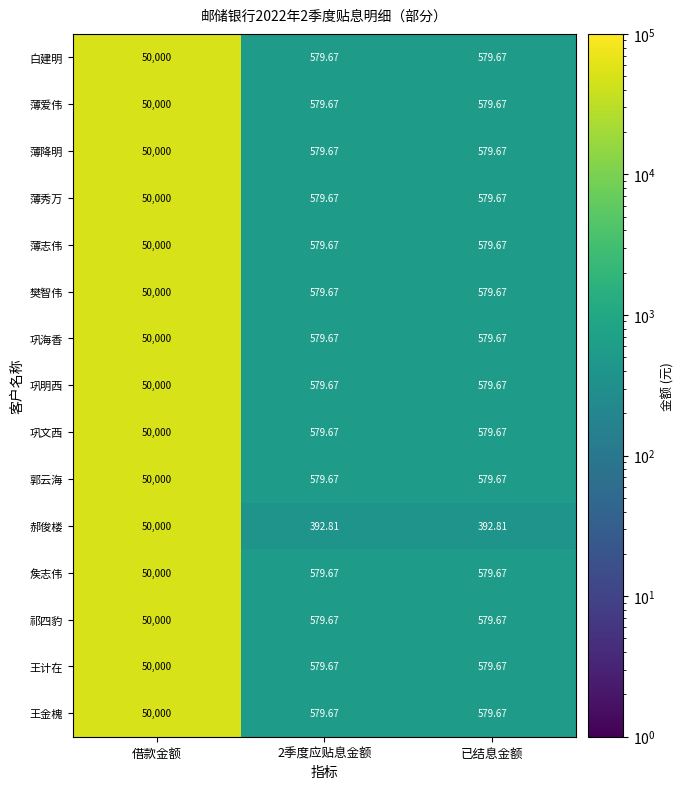

Which category has the highest value across all series?

借款金额